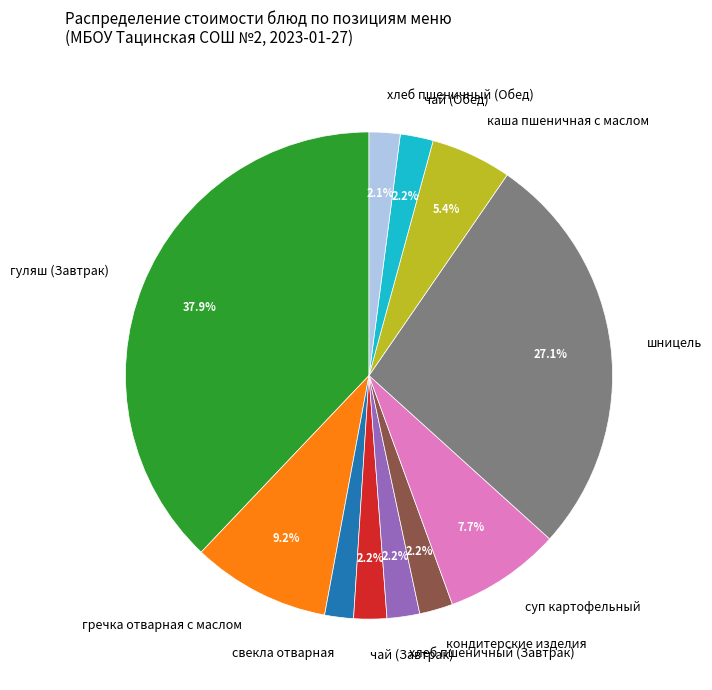

What is the total percentage of гуляш (Завтрак) and суп картофельный?

45.6%